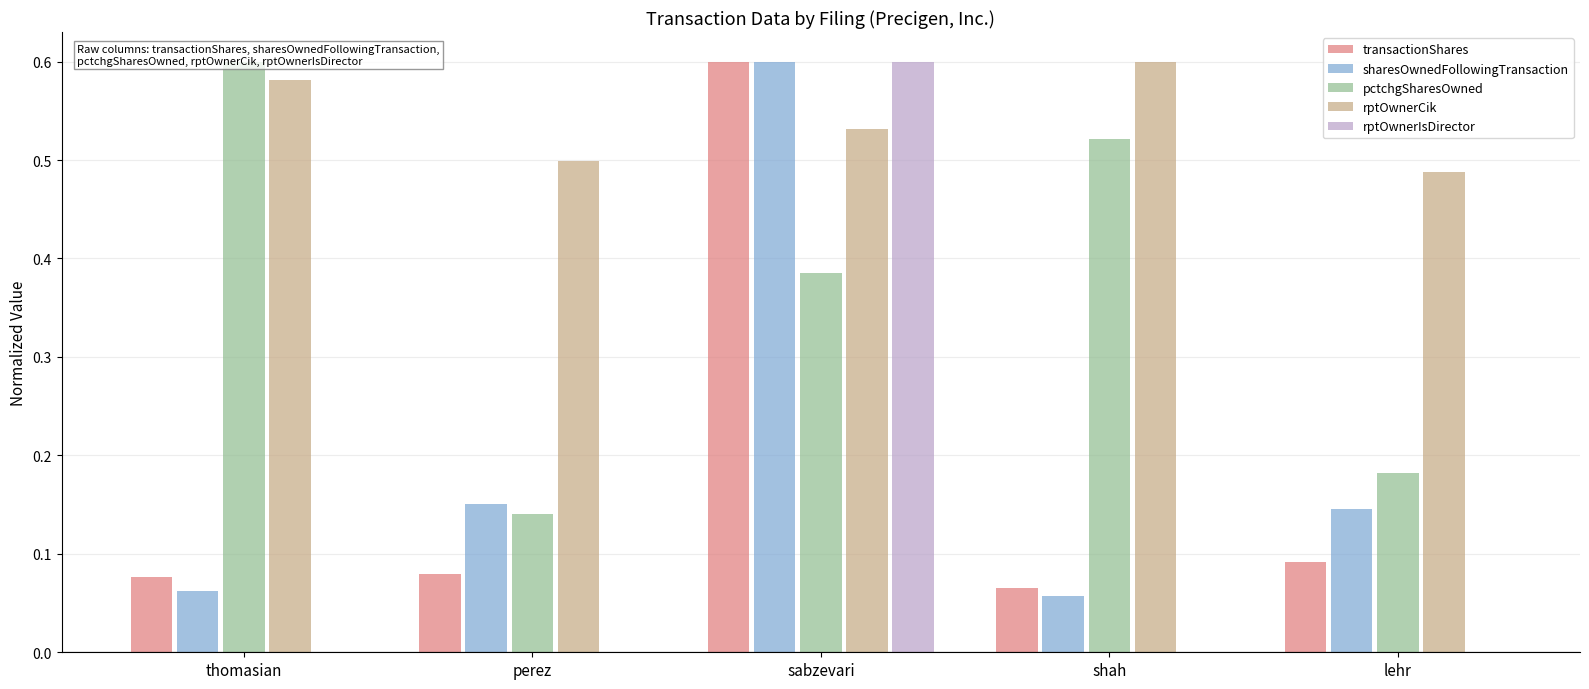

How many rptOwnerIsDirector values are between 0 and 1?

5